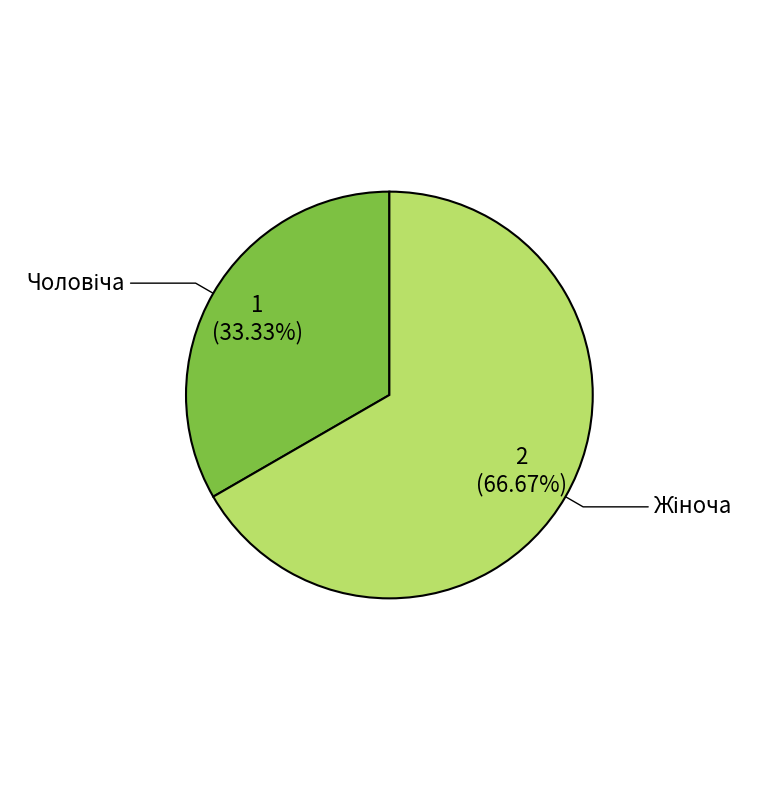

Which slice is the largest?

Жіноча